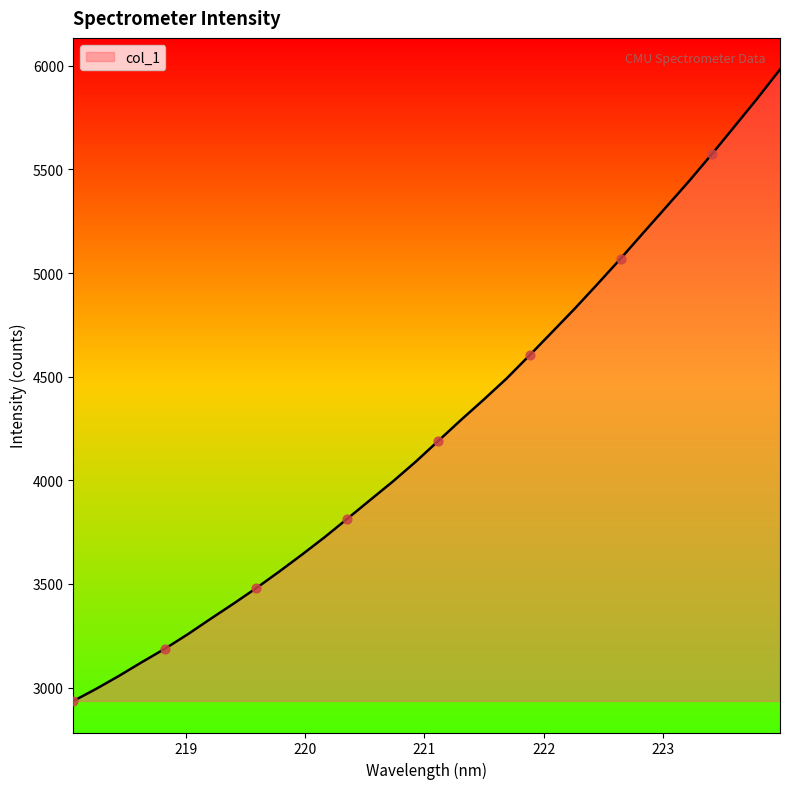

What is the difference between the maximum and minimum values?

3047.3